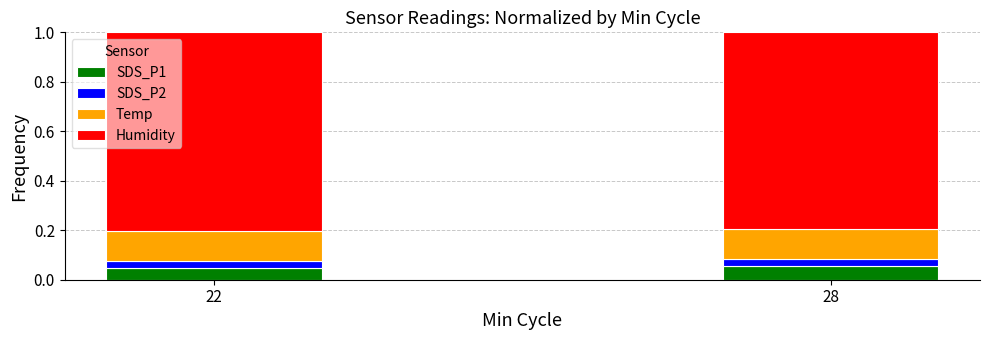

Is it true that SDS_P1 equals 0.0 at 28?

False